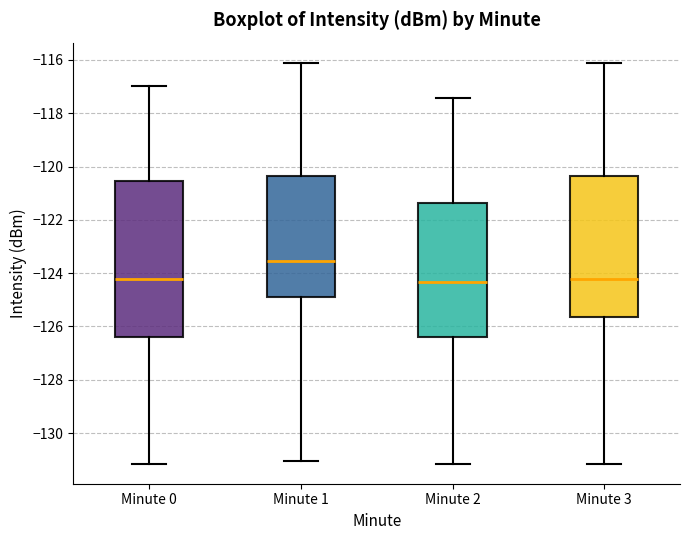

Reading left to right, transcribe this box plot: for each box, give where its median line is, the range the box spans, and where its two whiskers end, as read against the y-axis. The values are not printed on the chart, so give them approximately, as read against the axis.

Minute 0: median -124.2, box -126.4 to -120.6, whiskers -131.2 to -117.0
Minute 1: median -123.6, box -124.8 to -120.4, whiskers -131.0 to -116.2
Minute 2: median -124.4, box -126.4 to -121.4, whiskers -131.2 to -117.4
Minute 3: median -124.2, box -125.6 to -120.4, whiskers -131.2 to -116.2